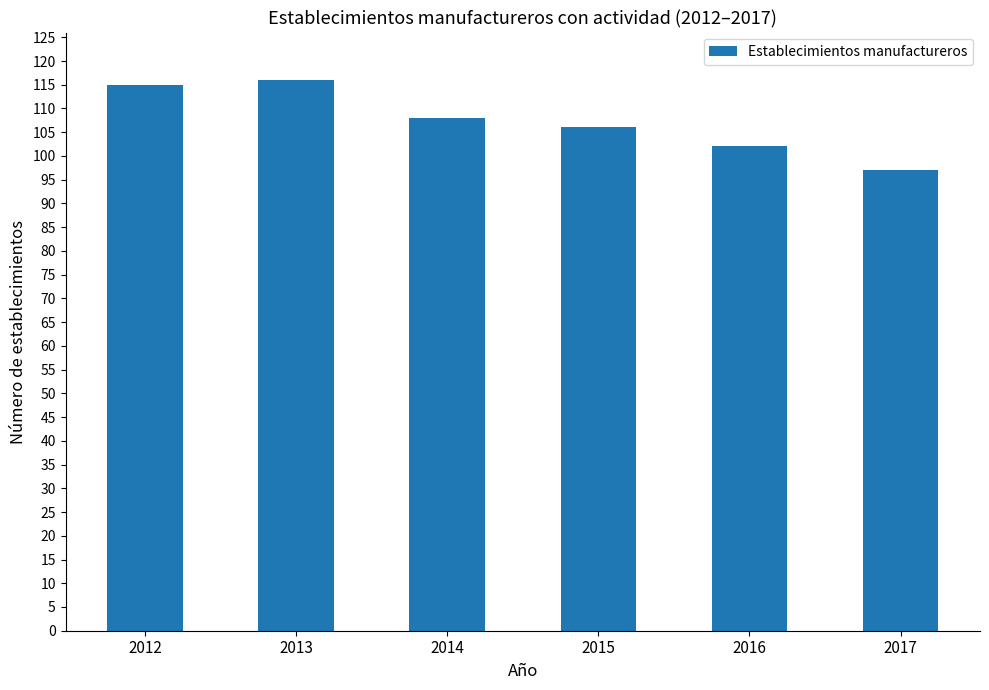

What is the change in value from 2012 to 2016?

-13